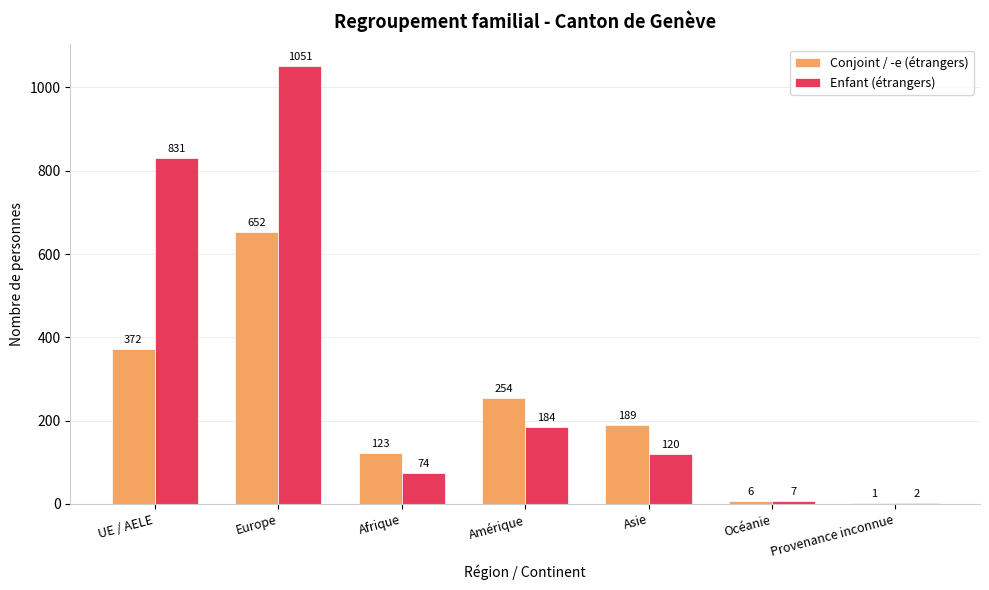

Which series has the largest total across all categories?

Enfant (étrangers)